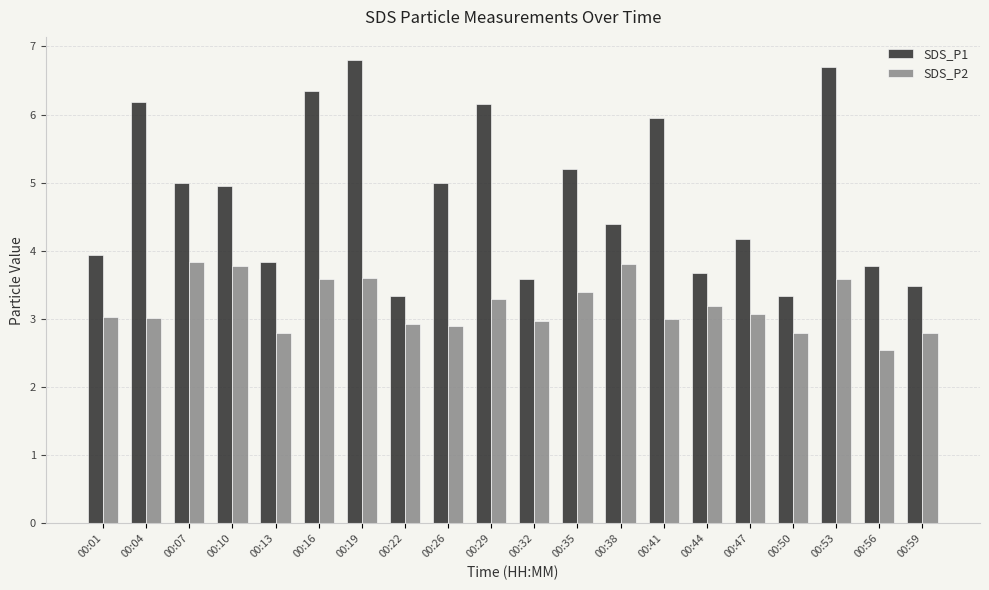

What are all the series names shown in the legend?

SDS_P1, SDS_P2